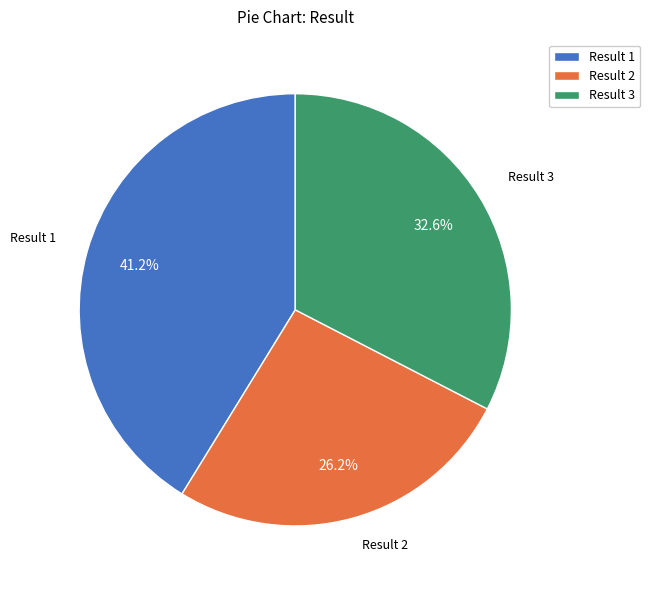

Is there a majority slice in this chart?

No